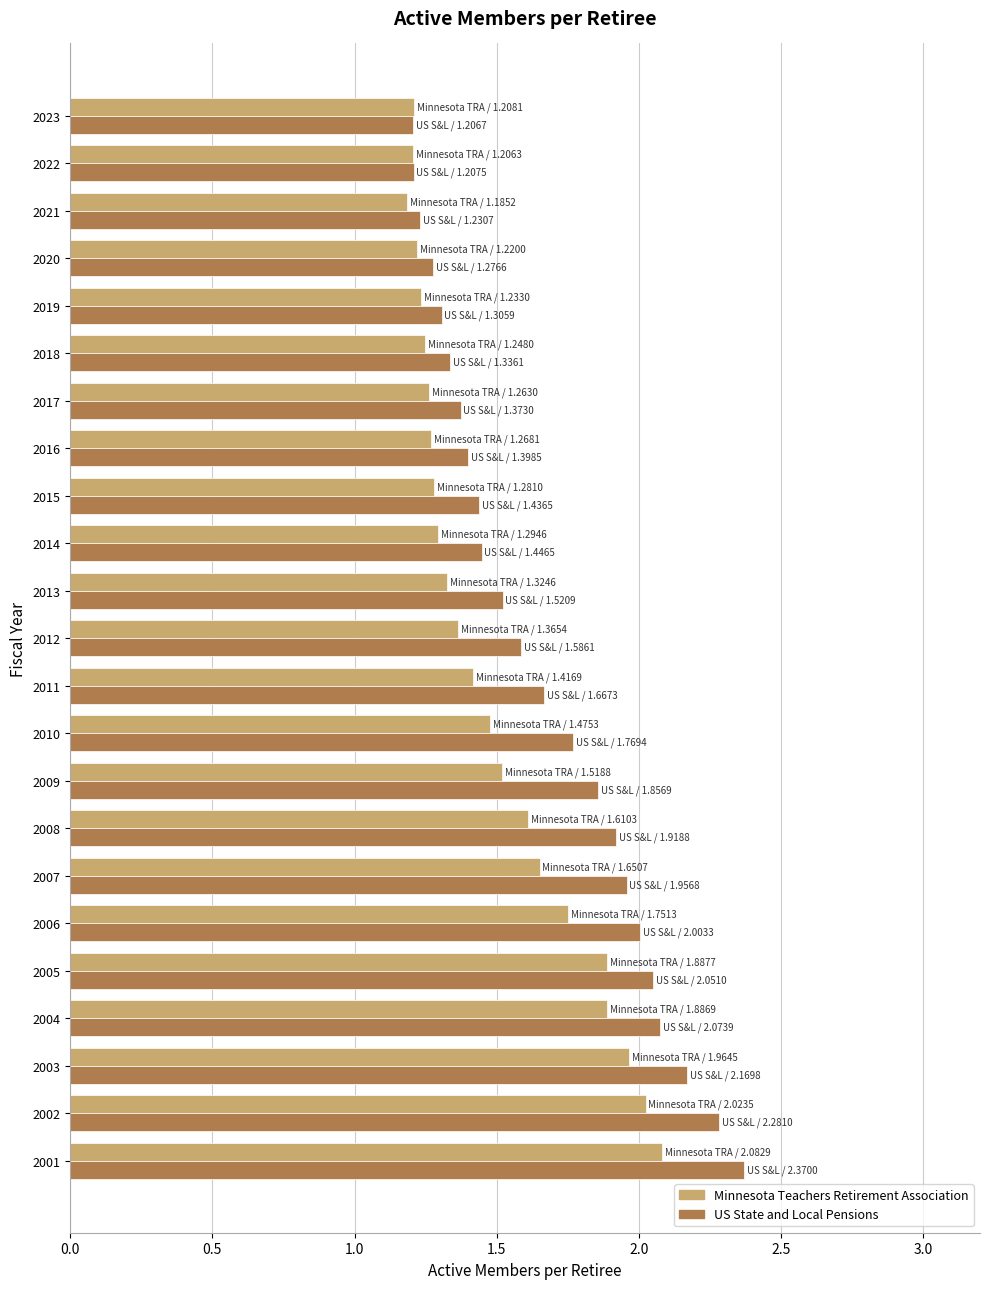

List the series in order of their peak value, highest first.

US State and Local Pensions, Minnesota Teachers Retirement Association